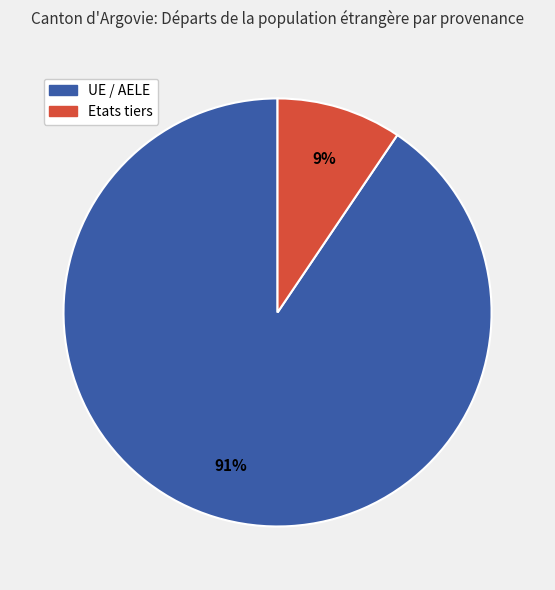

What percentage is the UE / AELE slice, to the nearest percent?

91%